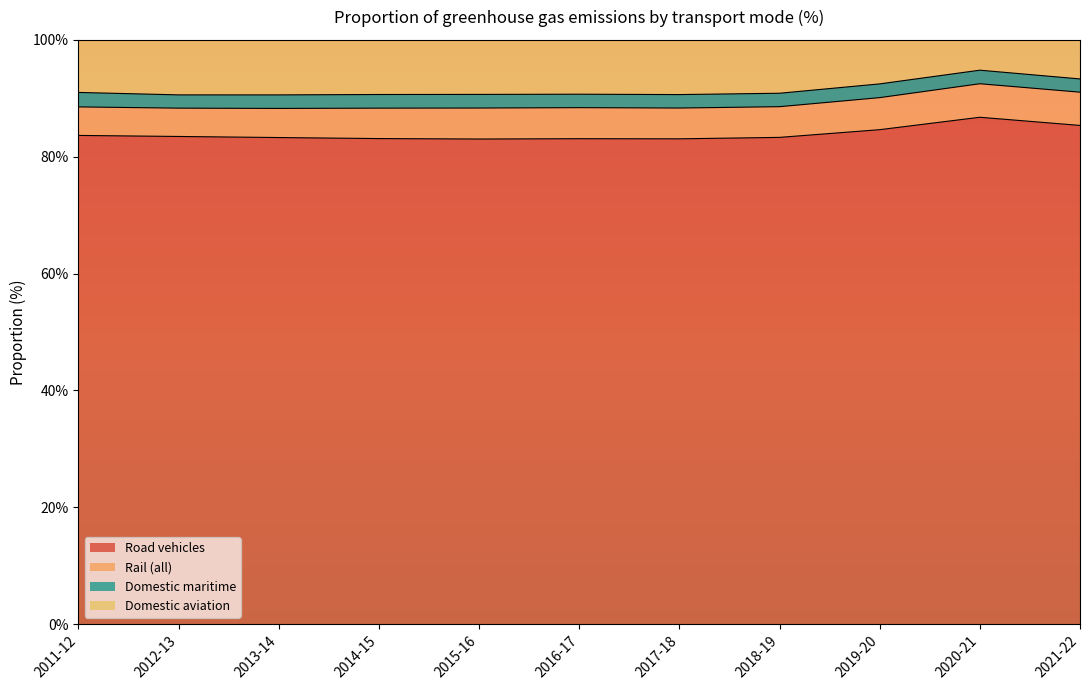

What is the total value across all series at 2015-16?

100.0